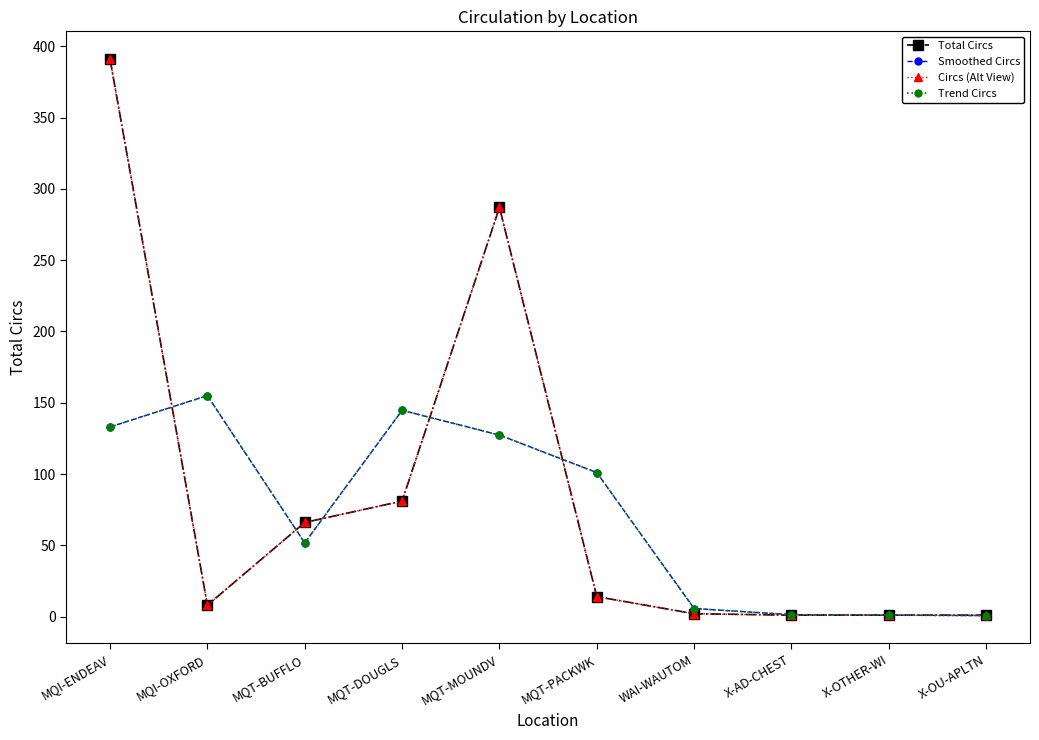

Reading left to right, extract all data points from this chart.

Total Circs: MQI-ENDEAV=391.0	MQI-OXFORD=8.0	MQT-BUFFLO=66.0	MQT-DOUGLS=81.0	MQT-MOUNDV=287.0	MQT-PACKWK=14.0	WAI-WAUTOM=2.0	X-AD-CHEST=1.0	X-OTHER-WI=1.0	X-OU-APLTN=1.0
Smoothed Circs: MQI-ENDEAV=133.0	MQI-OXFORD=155.0	MQT-BUFFLO=51.7	MQT-DOUGLS=144.7	MQT-MOUNDV=127.3	MQT-PACKWK=101.0	WAI-WAUTOM=5.7	X-AD-CHEST=1.3	X-OTHER-WI=1.0	X-OU-APLTN=0.7
Circs (Alt View): MQI-ENDEAV=391.0	MQI-OXFORD=8.0	MQT-BUFFLO=66.0	MQT-DOUGLS=81.0	MQT-MOUNDV=287.0	MQT-PACKWK=14.0	WAI-WAUTOM=2.0	X-AD-CHEST=1.0	X-OTHER-WI=1.0	X-OU-APLTN=1.0
Trend Circs: MQI-ENDEAV=133.0	MQI-OXFORD=155.0	MQT-BUFFLO=51.7	MQT-DOUGLS=144.7	MQT-MOUNDV=127.3	MQT-PACKWK=101.0	WAI-WAUTOM=5.7	X-AD-CHEST=1.3	X-OTHER-WI=1.0	X-OU-APLTN=0.7